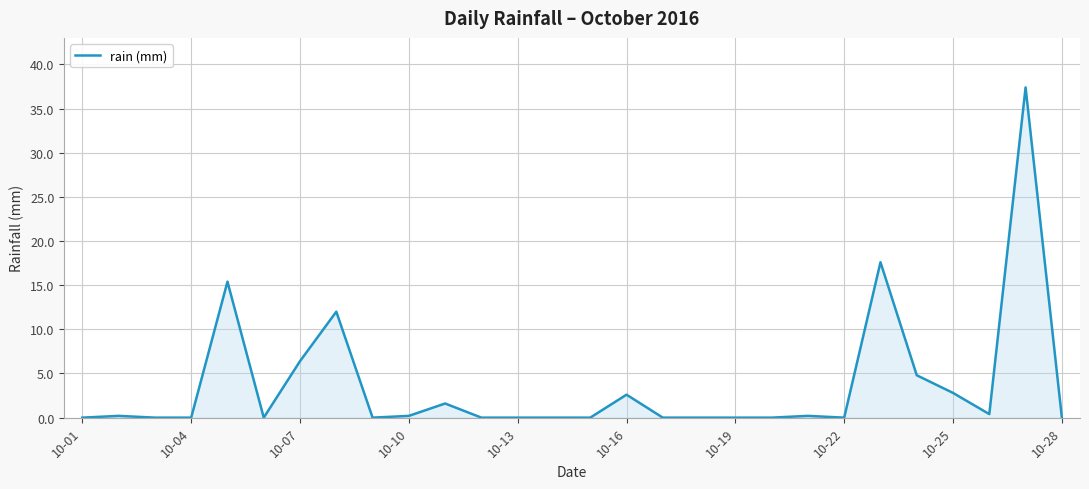

What is the maximum value shown in the chart?

37.4